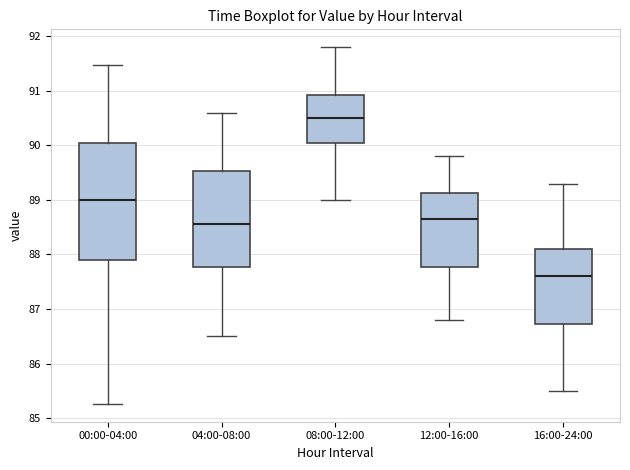

Where does the upper whisker of the box for 12:00-16:00 end on the y-axis? The values are not printed on the chart, so give them approximately, as read against the axis.

89.8